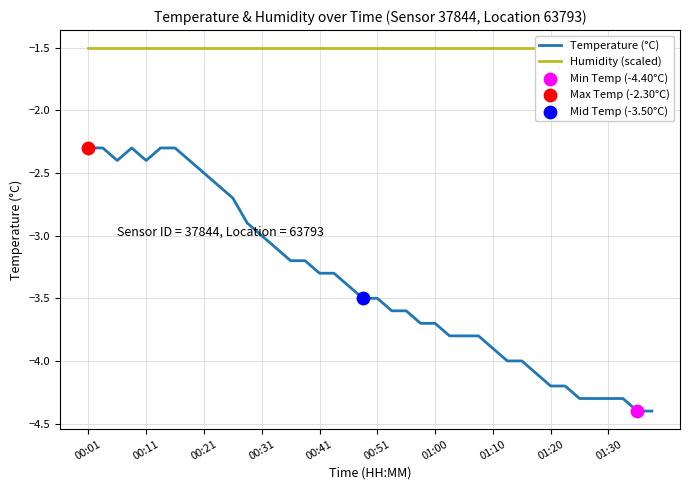

Which series contains the lowest Y value?

Temperature (°C)